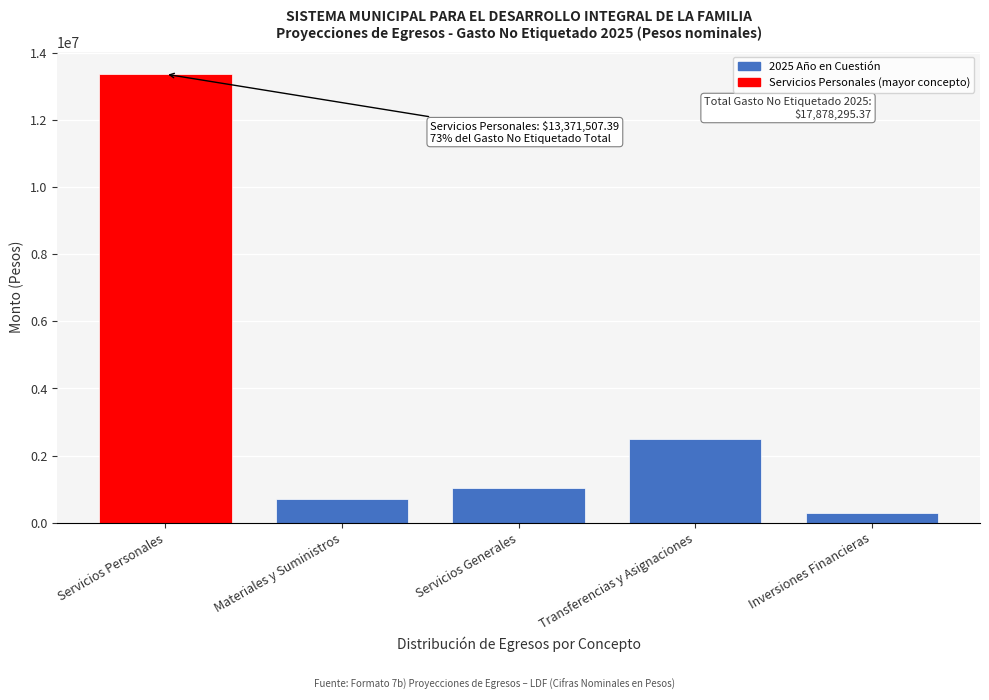

Reading left to right, transcribe all the data shown in this chart.

13371507.4	710800.3	1034558.2	2479862.0	281567.5